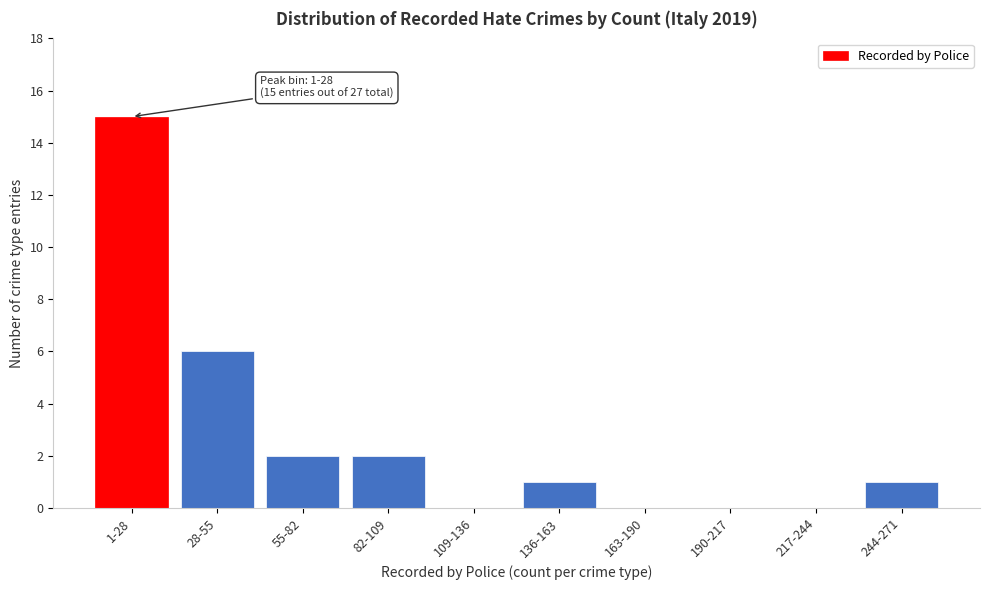

Reading left to right, extract all data points from this chart.

1-28=15	28-55=6	55-82=2	82-109=2	109-136=0	136-163=1	163-190=0	190-217=0	217-244=0	244-271=1